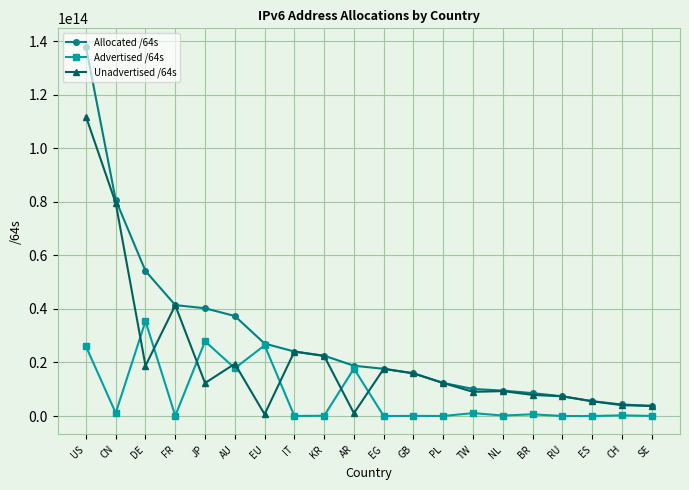

List the series in order of their peak value, lowest first.

Advertised /64s, Unadvertised /64s, Allocated /64s